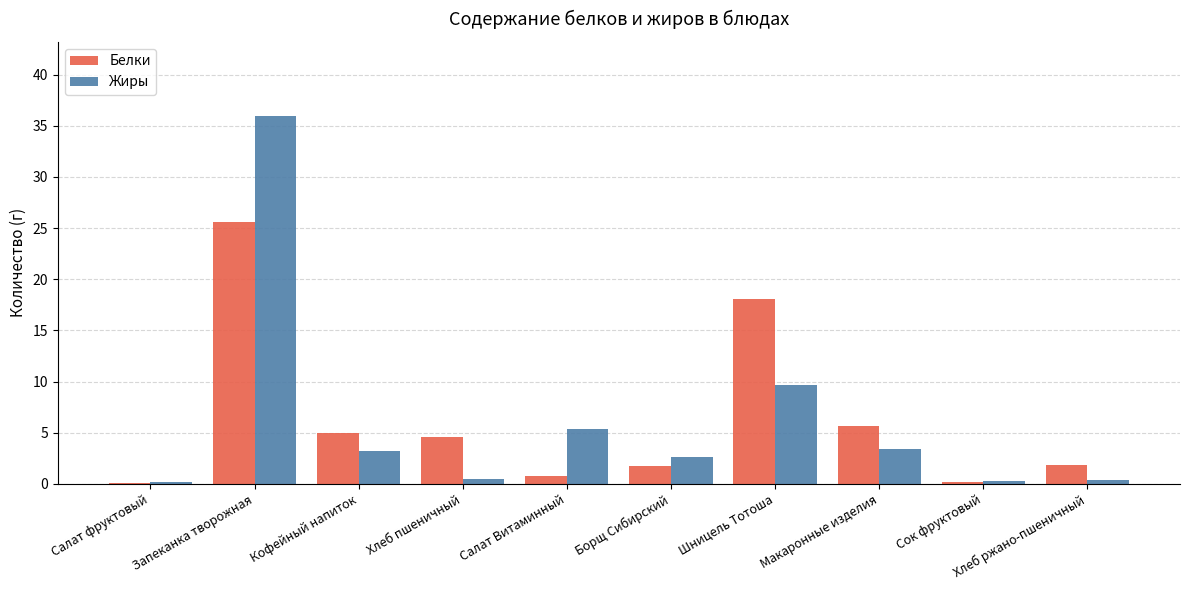

What are all the series names shown in the legend?

Белки, Жиры